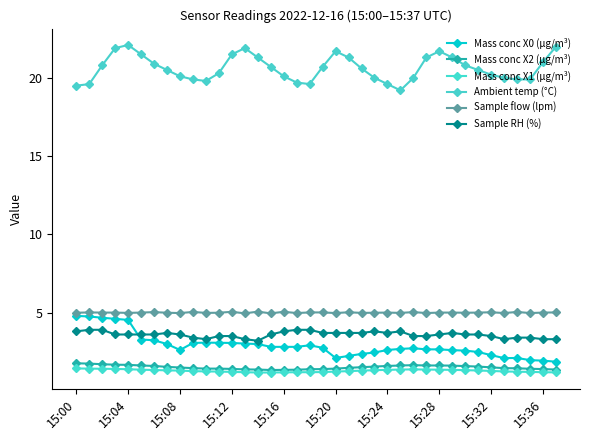

What is the sum of all Mass conc X2 (μg/m³) values?

57.3